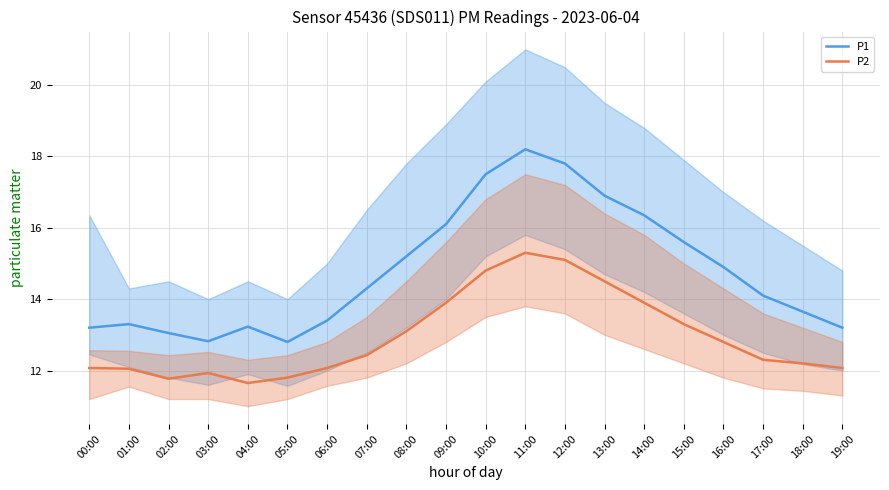

What is the label of the 6th point from the left?

05:00